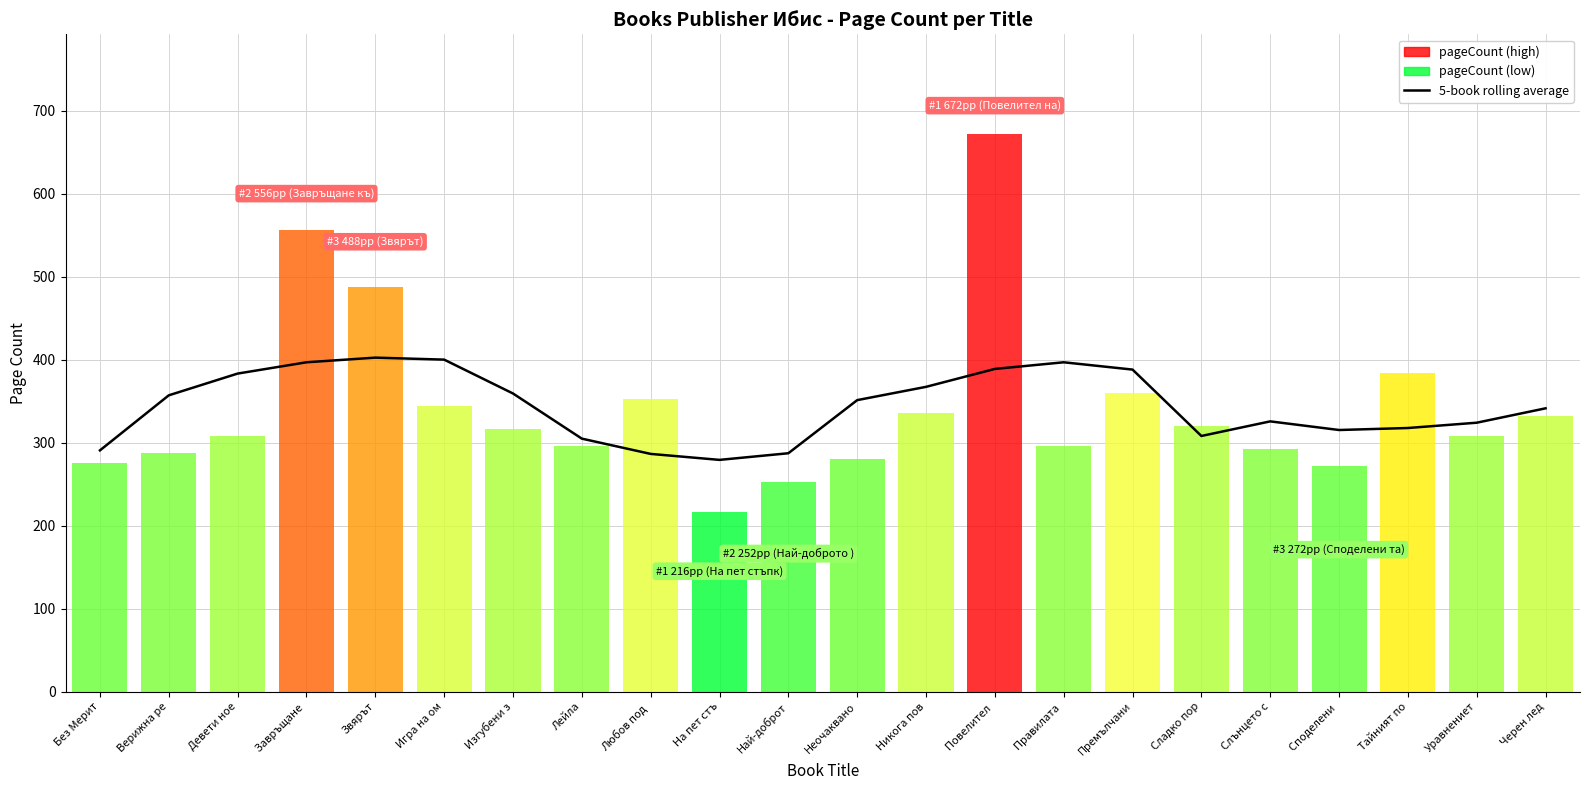

Count the number of categories in the chart.

22